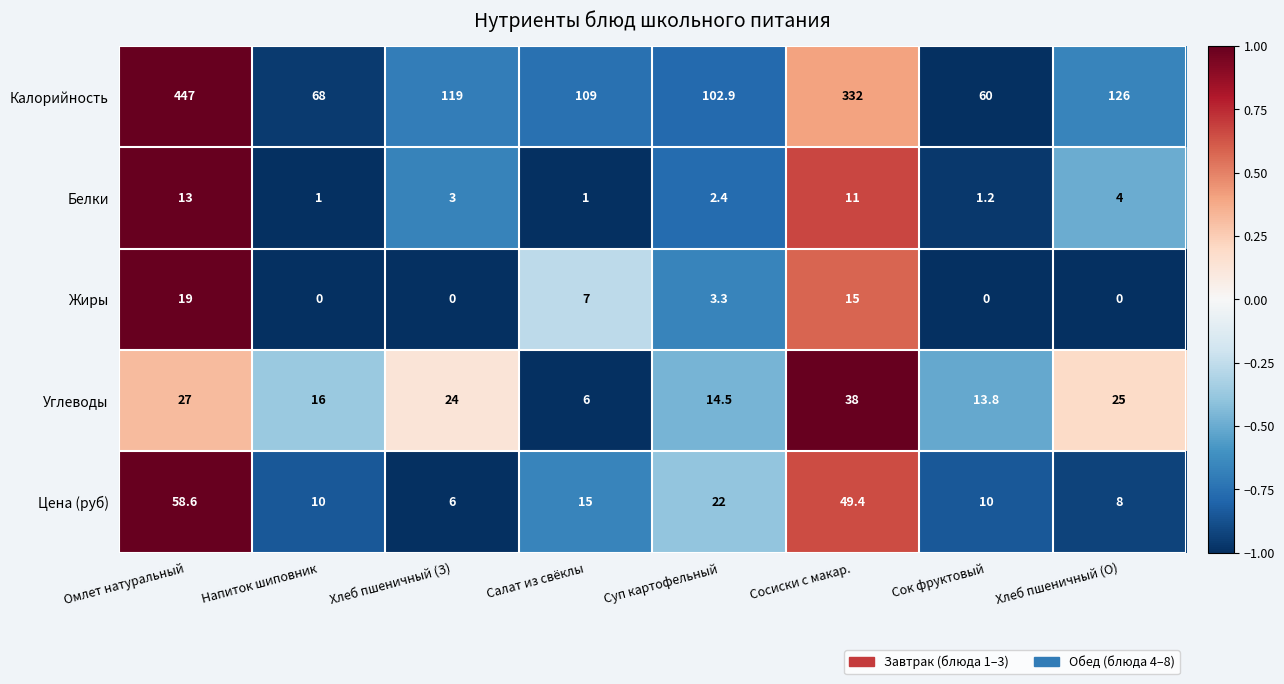

At how many categories does at least one series exceed 0?

8